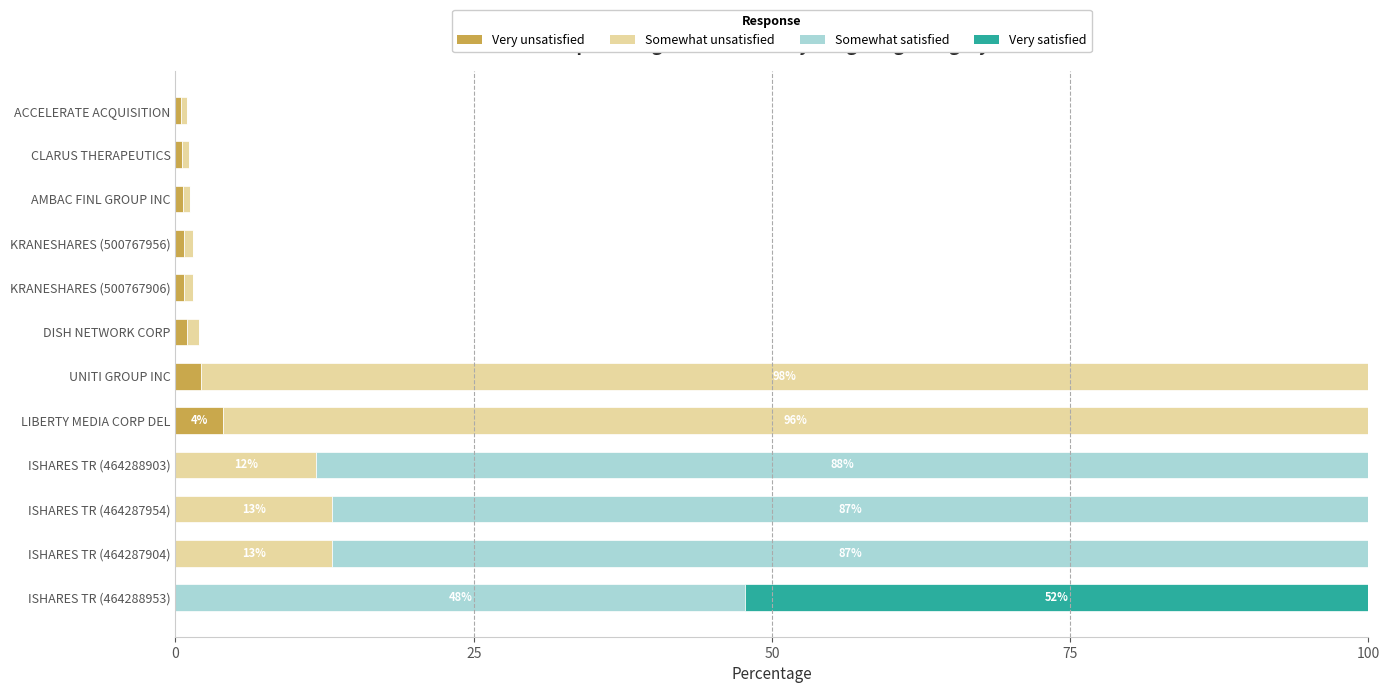

What is the total value across all series at LIBERTY MEDIA CORP DEL?

100.0